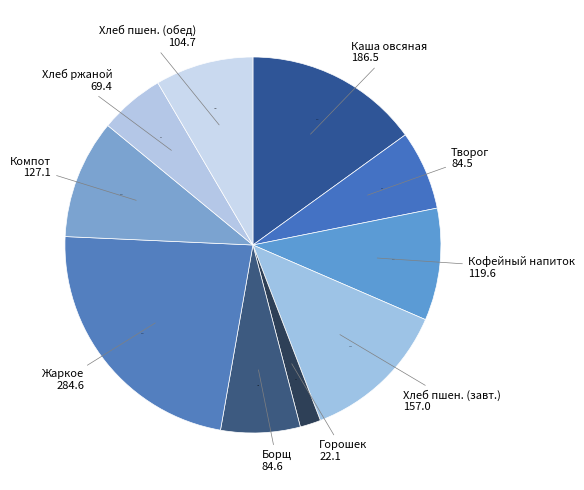

Approximately how many times larger is the value at Борщ compared to Горошек?

3.8